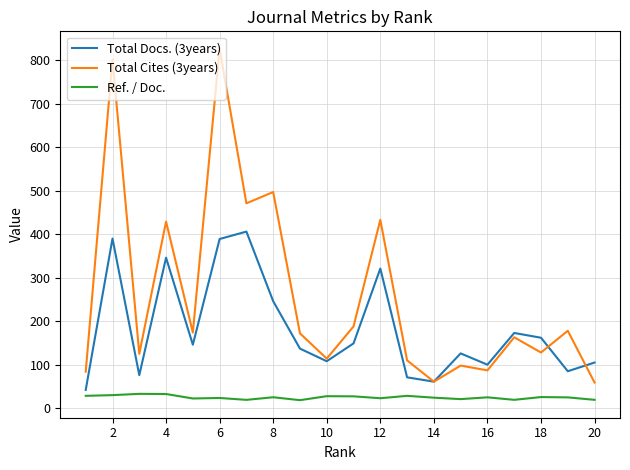

Which series has the largest total across all categories?

Total Cites (3years)